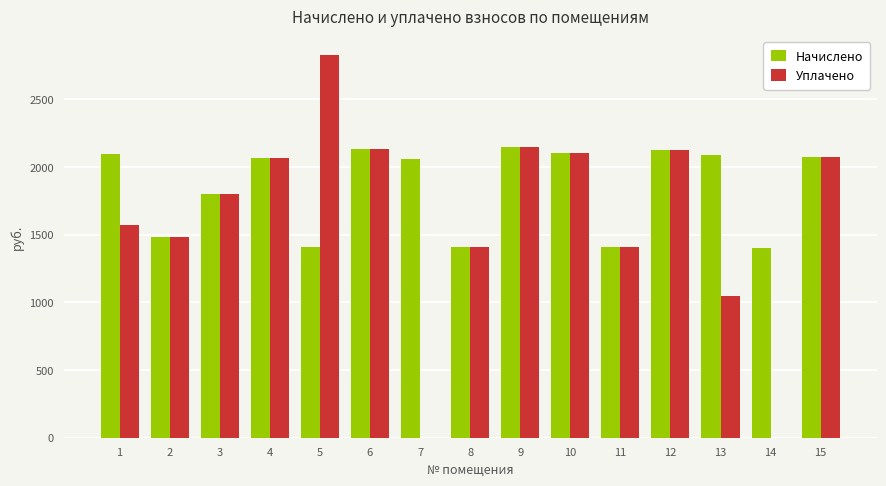

The Начислено series shows 587.1 at 3. True or false?

False